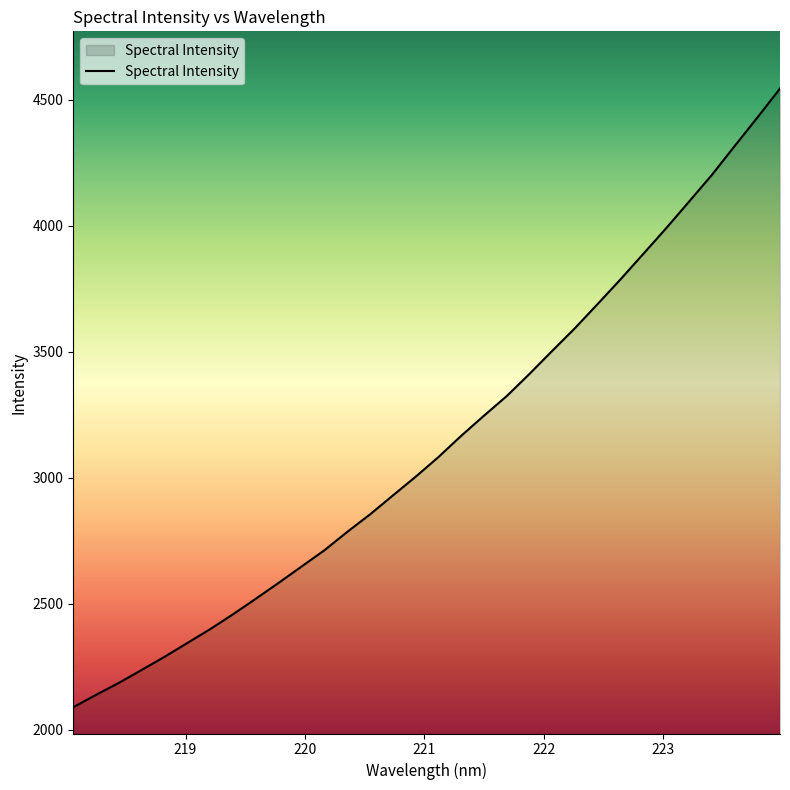

What is the smallest value displayed?

2088.6